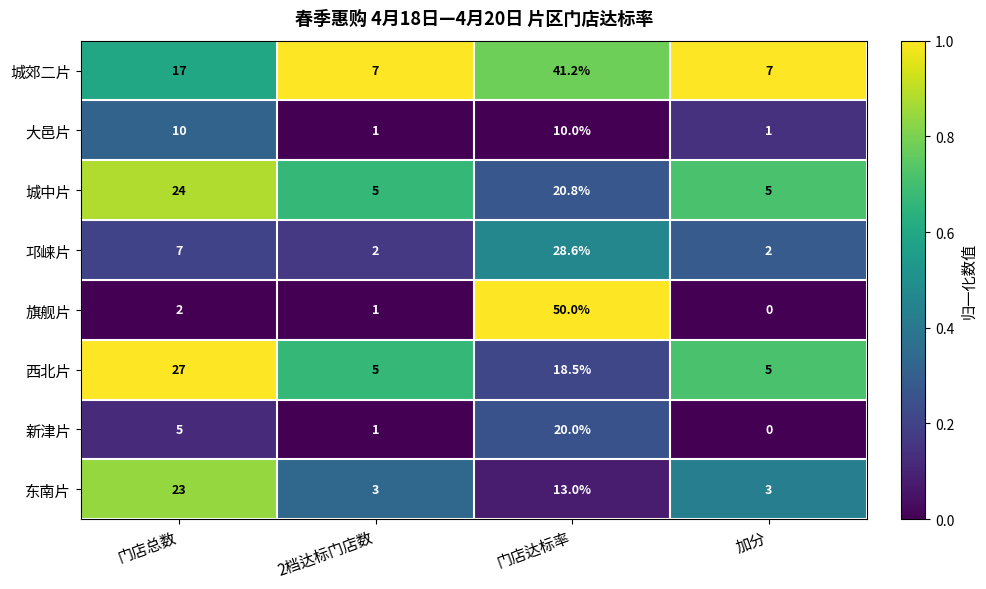

What is the maximum value shown in the chart?

50.0